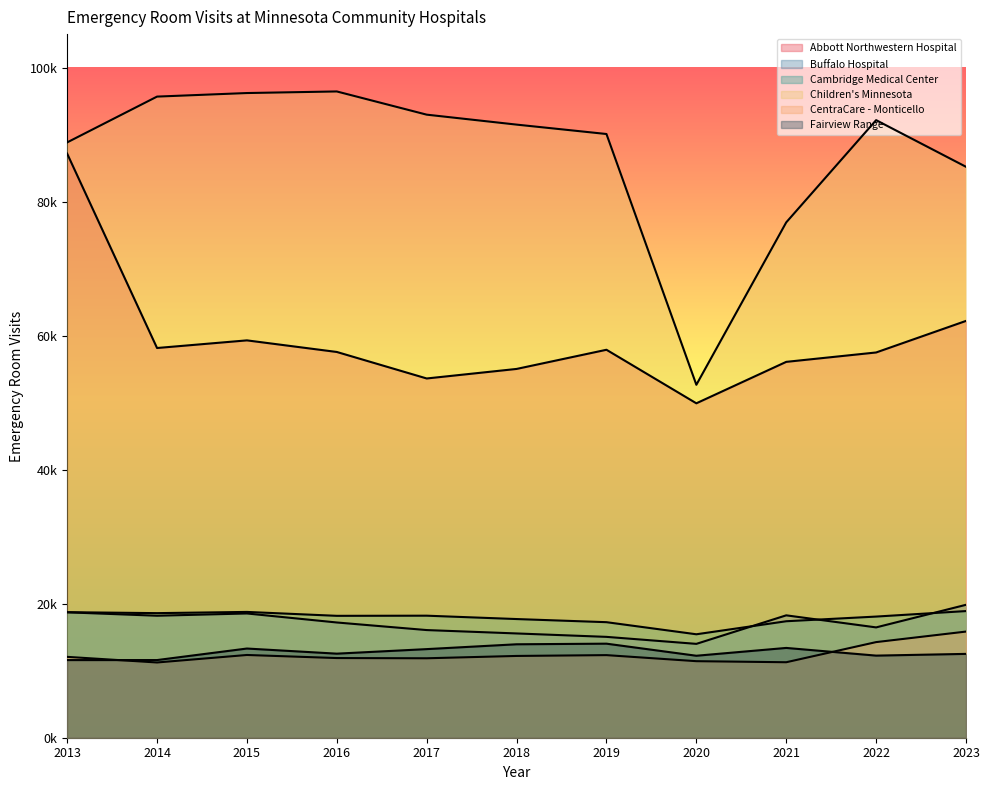

At which label does Children's Minnesota reach its peak?

2016